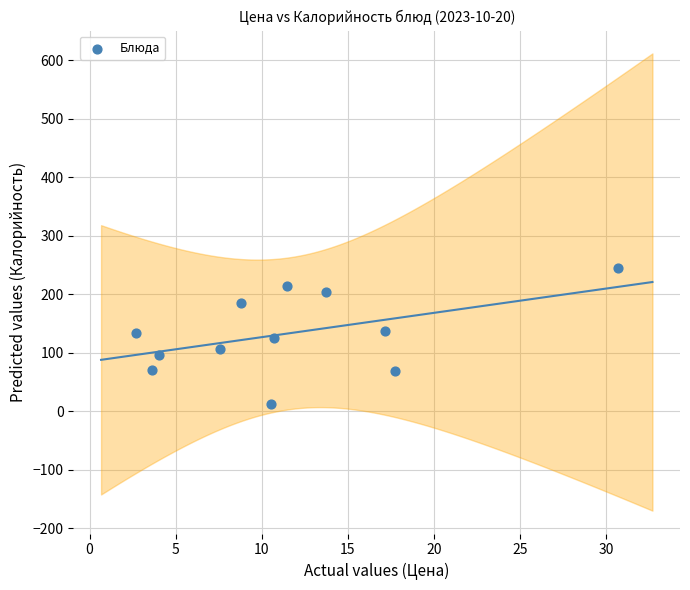

What is the range of X values (max minus min)?

28.0